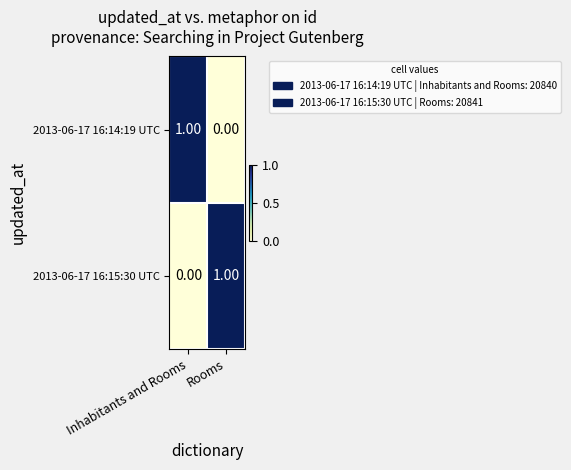

Which category has the highest value in the 2013-06-17 16:14:19 UTC series?

Inhabitants and Rooms